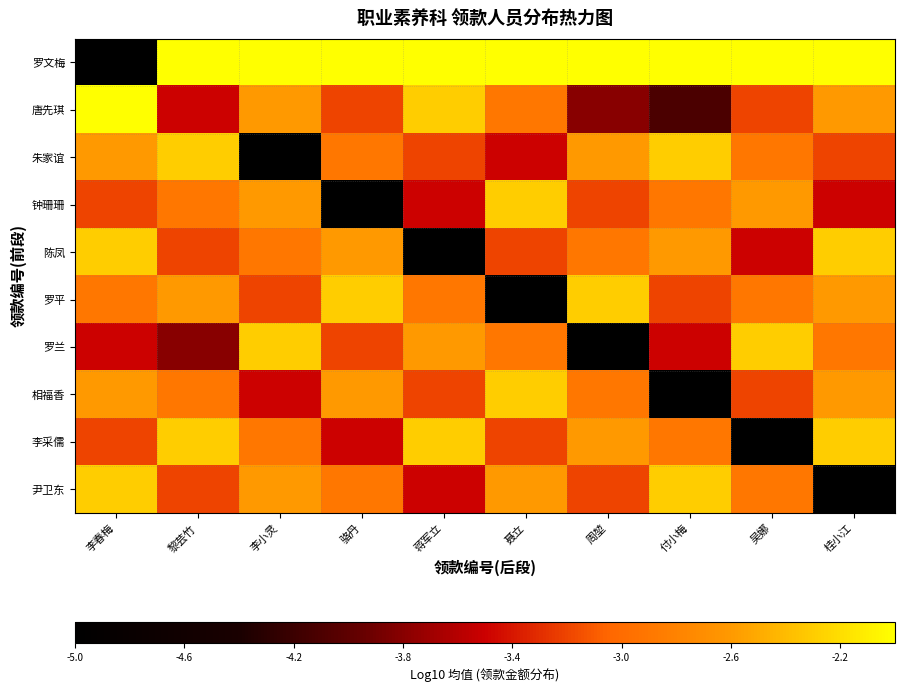

At which category is the sum across all series the highest?

黎芸竹